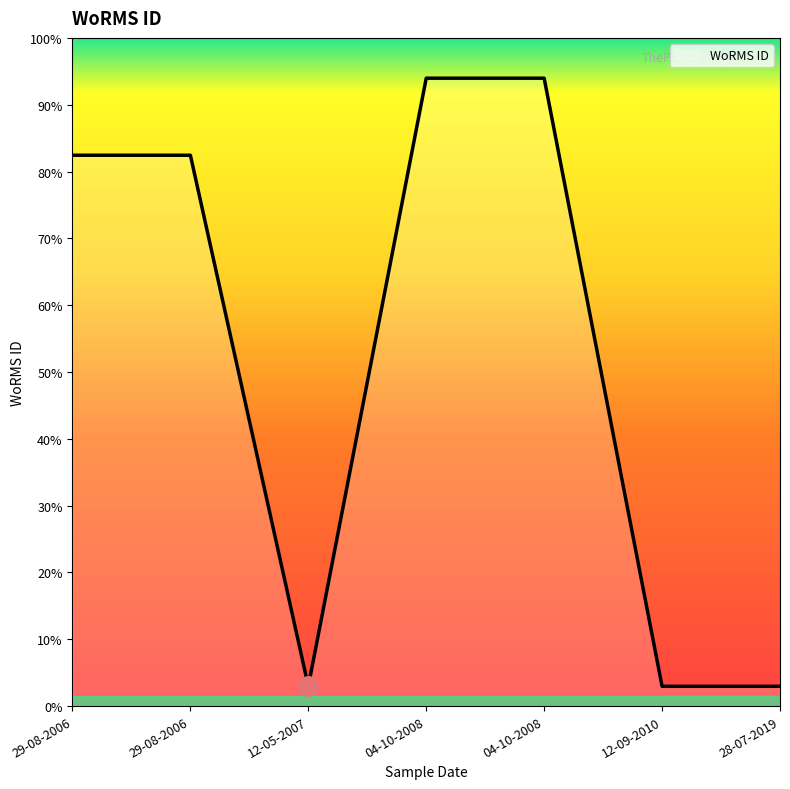

At which category does the data reach its first local valley?

12-05-2007